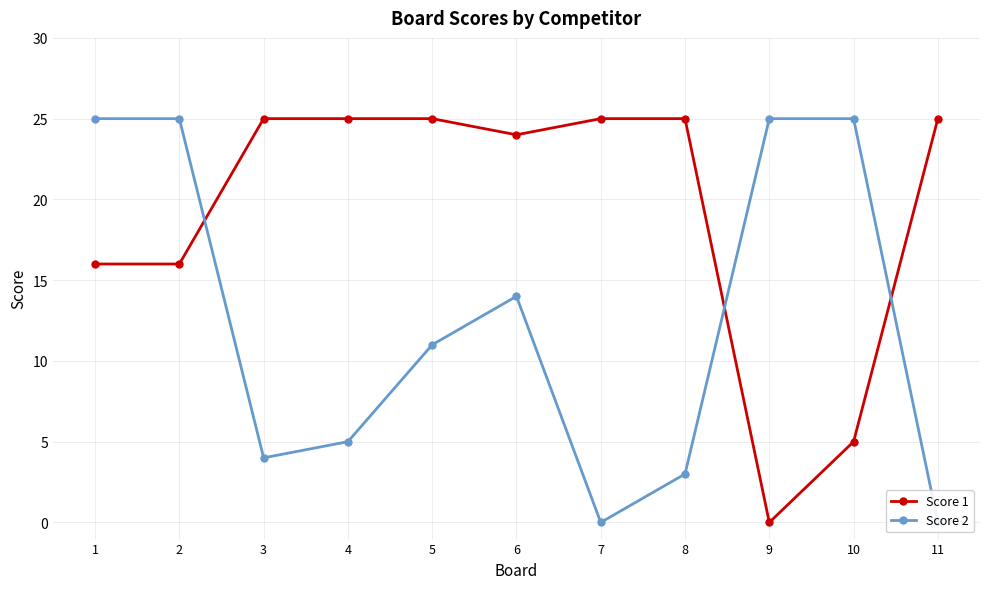

True or false: Score 1 has more than 2 interior local peaks.

False